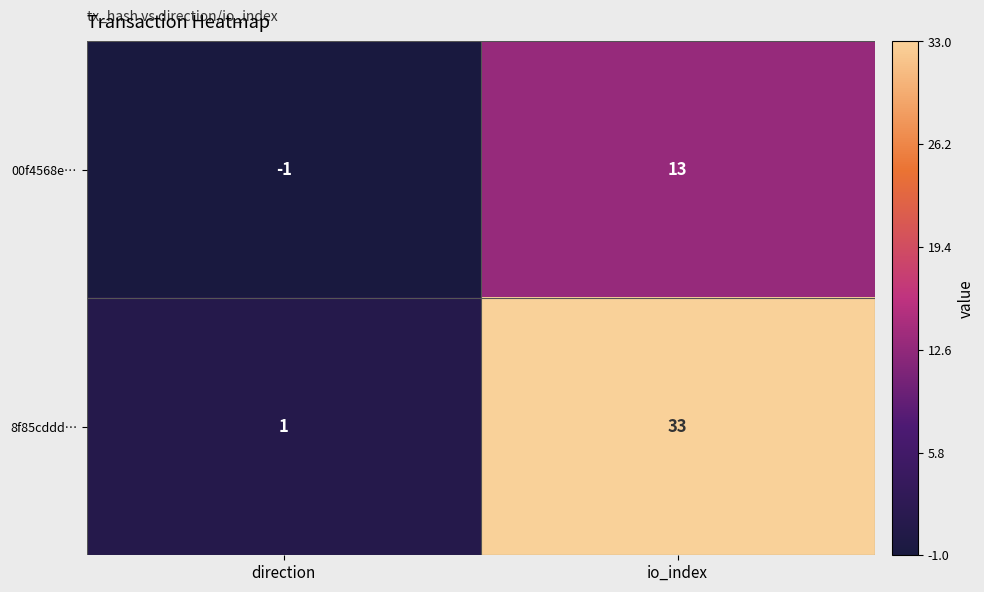

Is it true that 00f4568e… equals 13 at io_index?

True